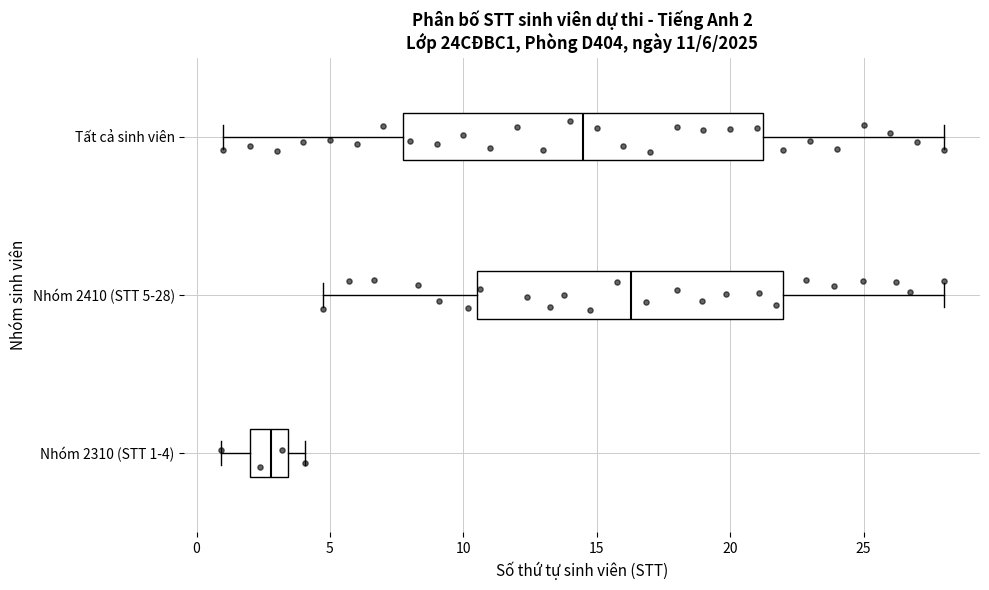

Which box is the widest, from its left edge to its right edge?

Tất cả sinh viên